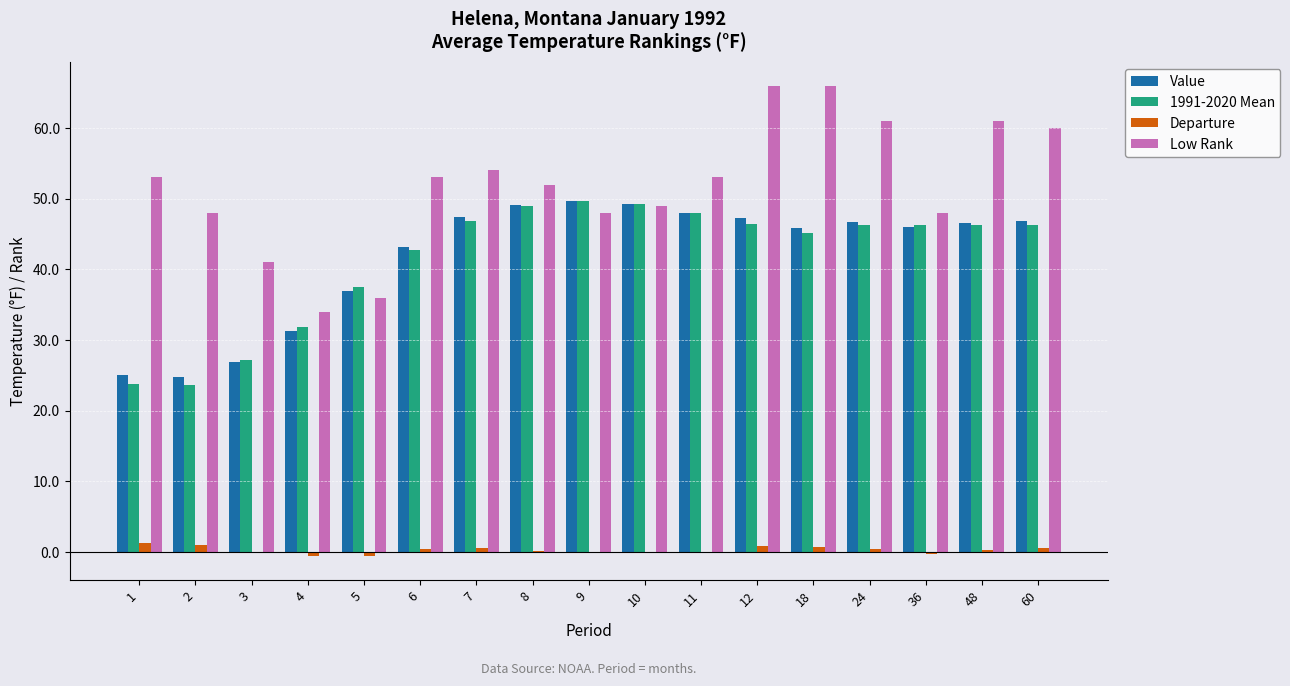

True or false: 1991-2020 Mean has a value of 70.9 at 11.

False